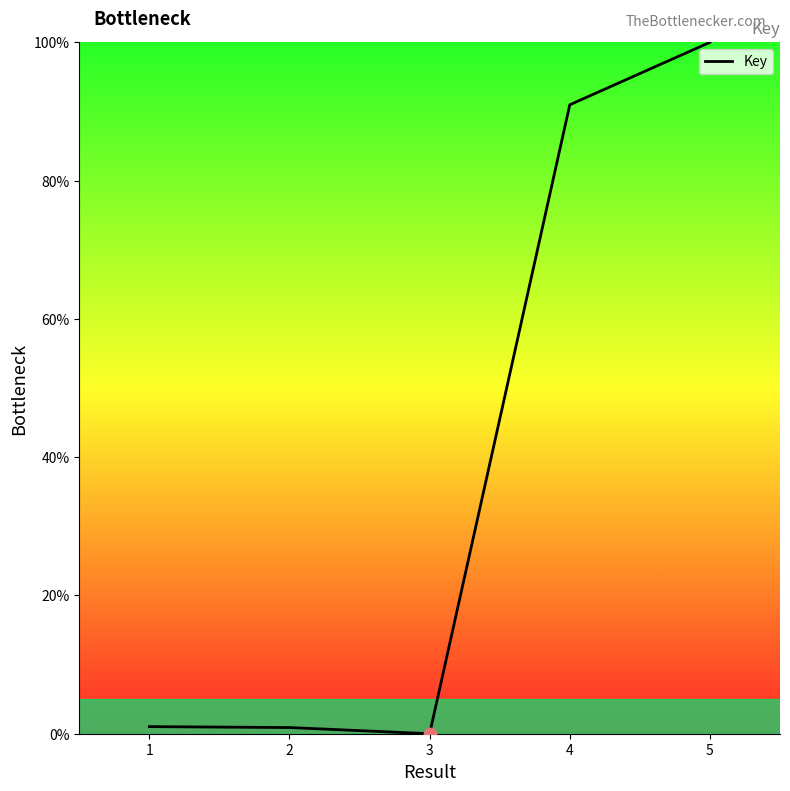

What is the change in value from 2 to 4?

+90.1